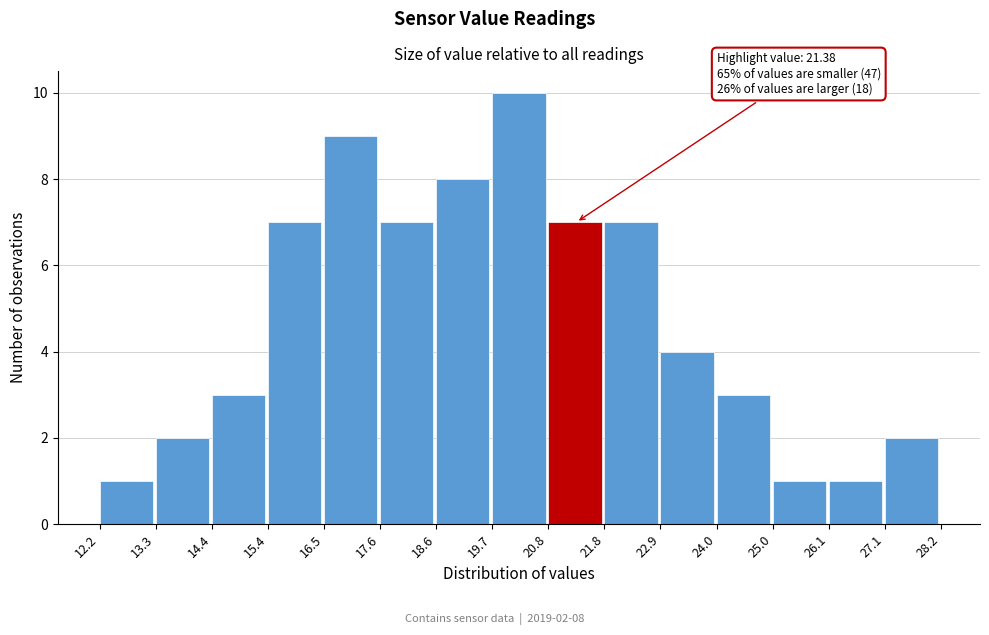

Which range on the x-axis has the tallest bar?

19.7 to 20.8